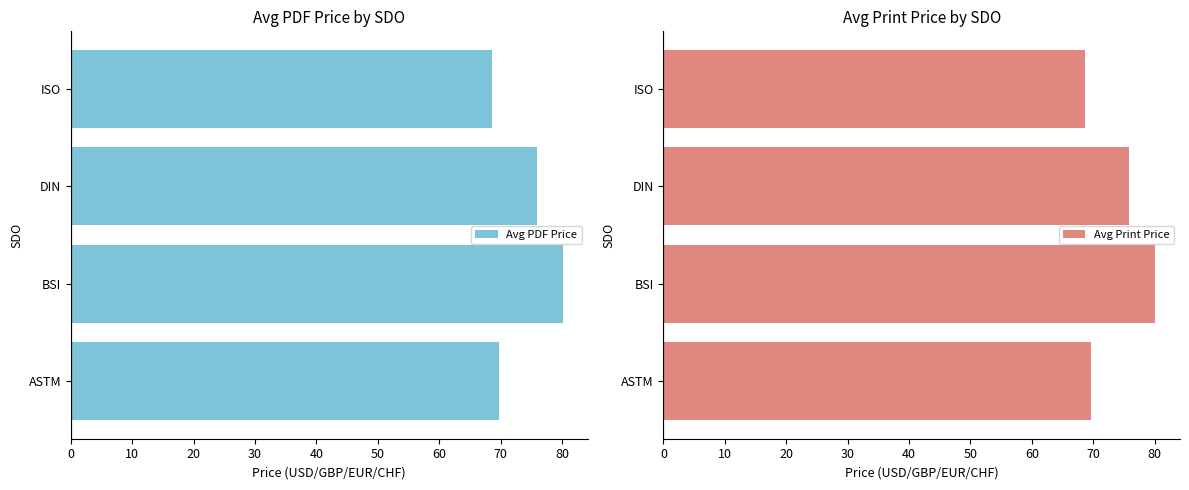

At which label is Avg PDF Price closest to 74?

DIN